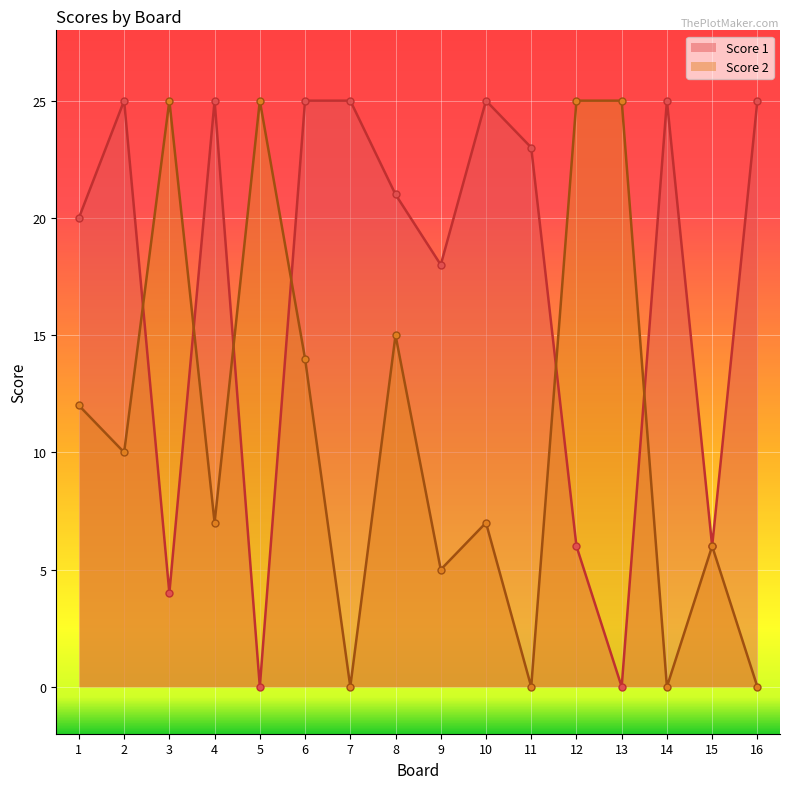

What is the maximum value shown in the chart?

25